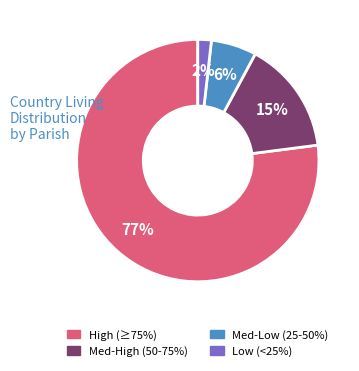

Is there any slice that represents more than half of the pie?

Yes